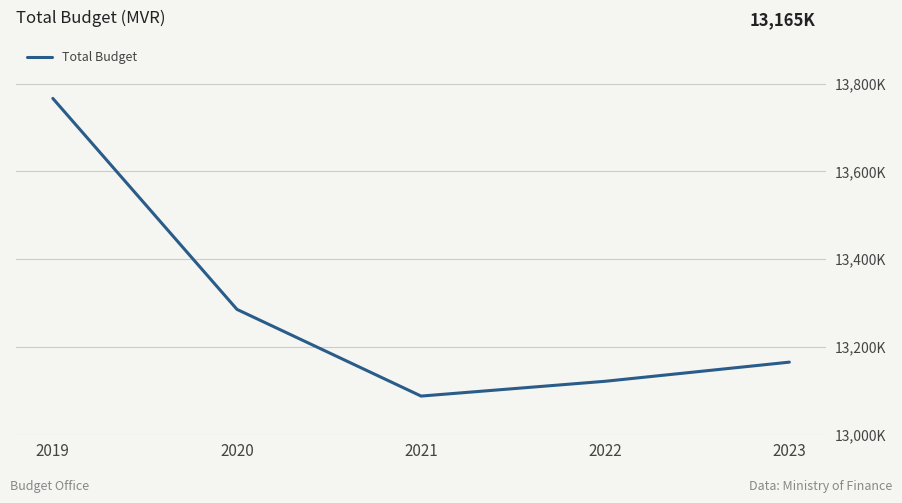

Is this an area chart (filled region under the line)?

No